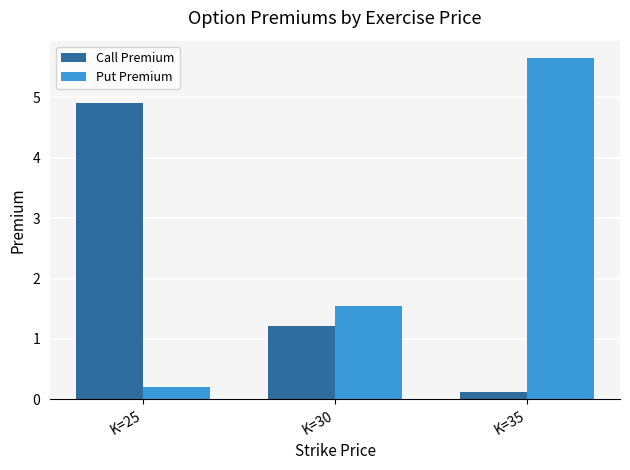

Reading left to right, extract all data points from this chart.

Call Premium: 4.9	1.2	0.1
Put Premium: 0.2	1.6	5.7